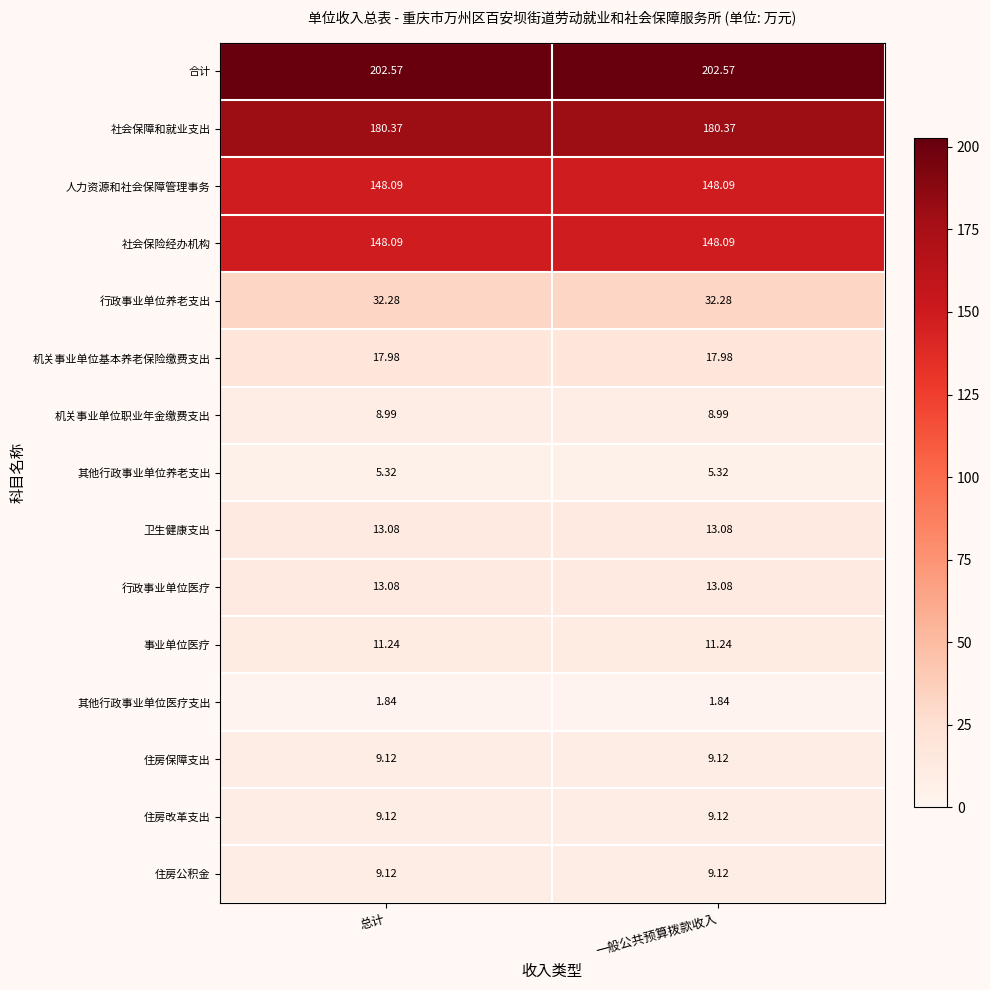

Which series has the largest total across all categories?

合计